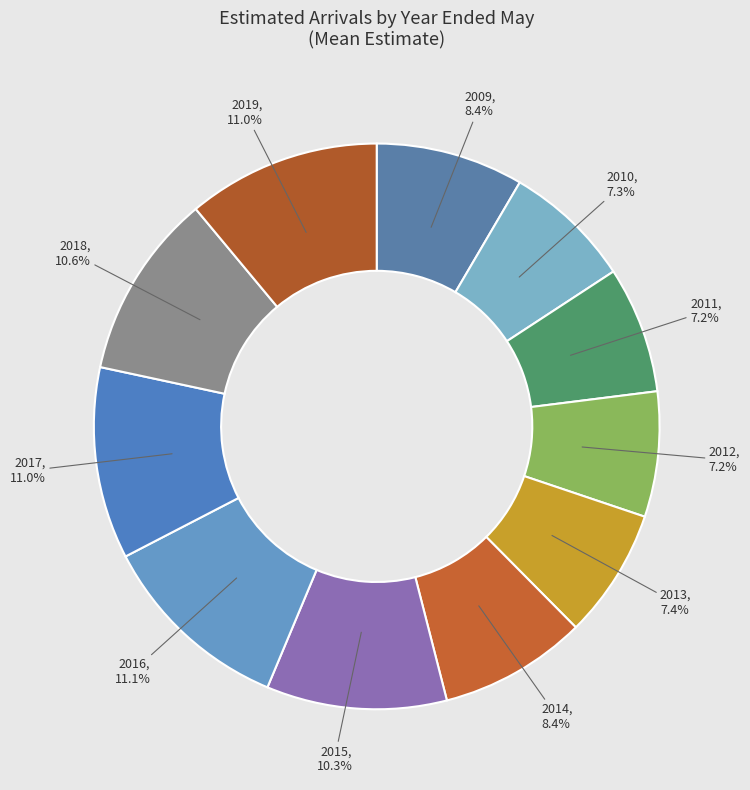

Which category has the biggest portion of the pie?

2016